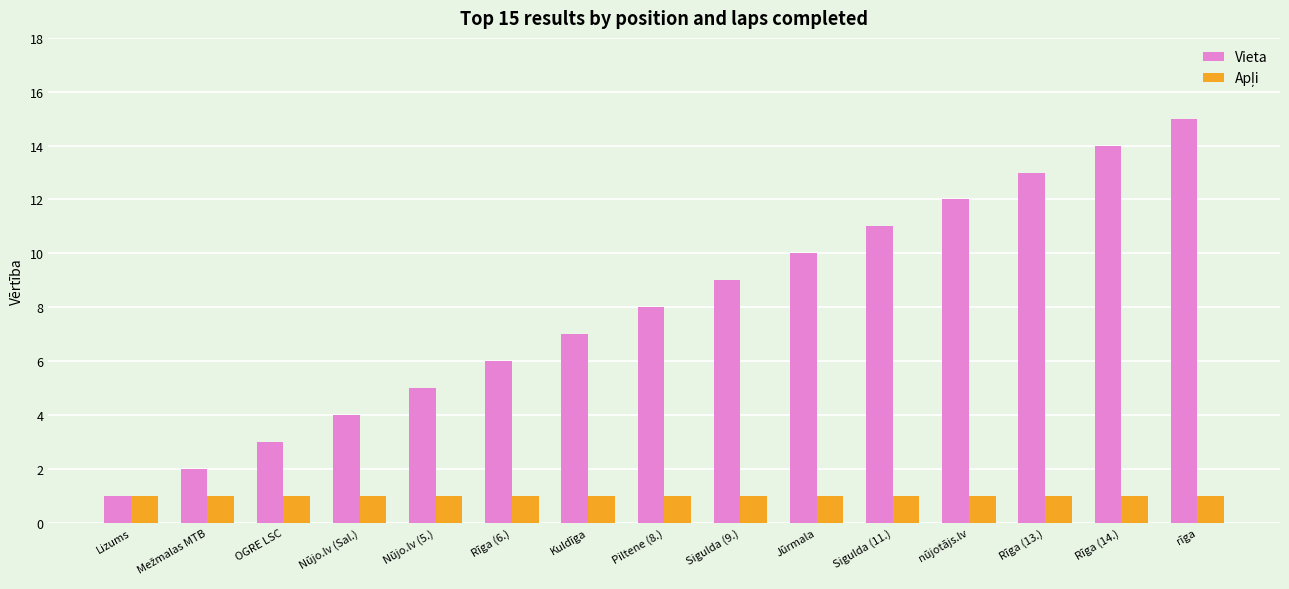

How many categories are shown in the chart?

15